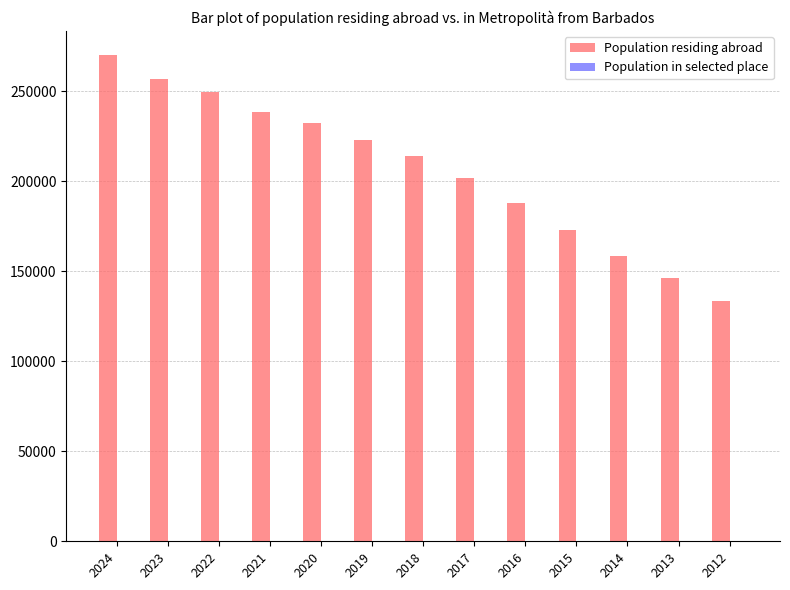

At which category is the sum across all series the highest?

2024